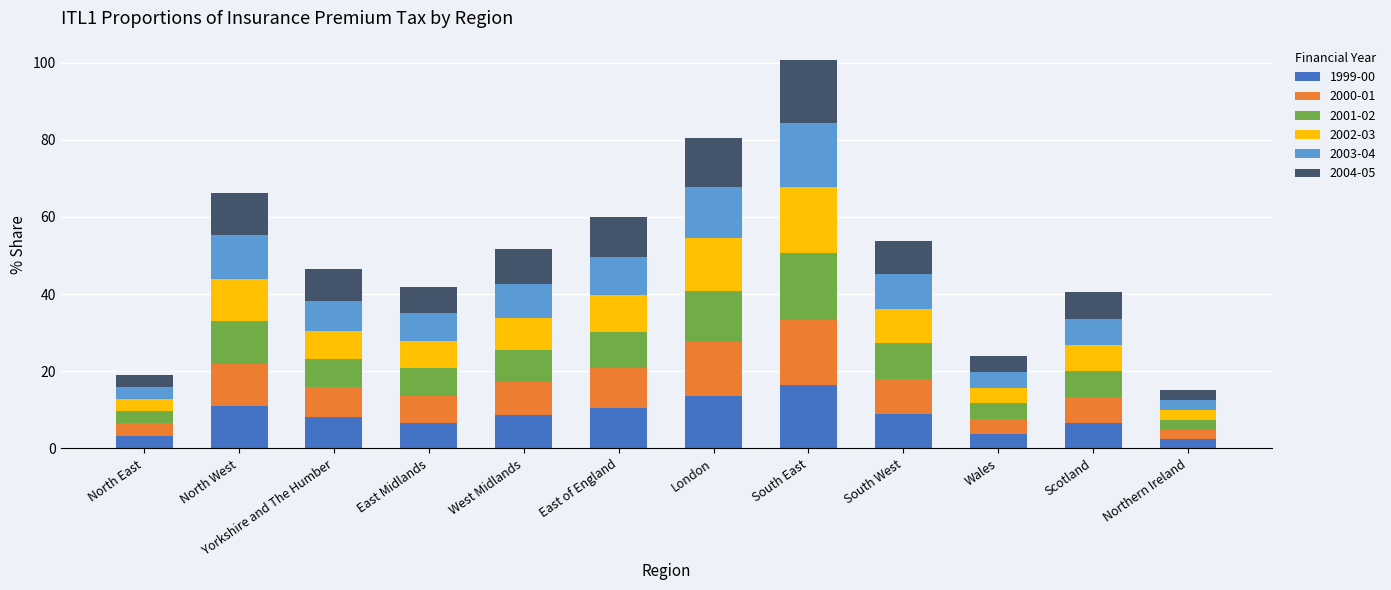

The value of 1999-00 at London is 23.0. True or false?

False